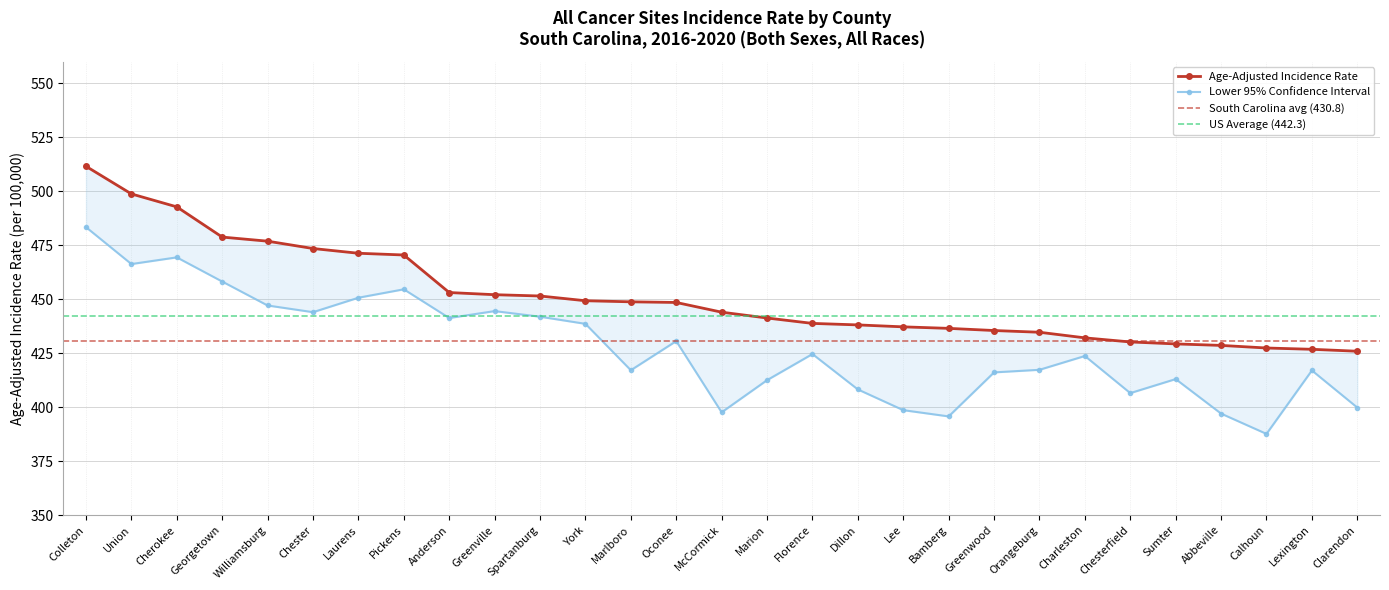

What is the sum of the Lower 95% CI values at Williamsburg and Lexington?

864.1